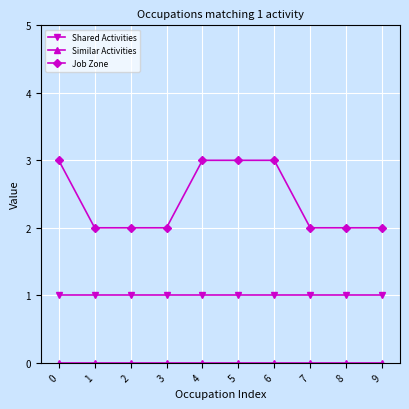

Which series changed the most between 2 and 4?

Job Zone